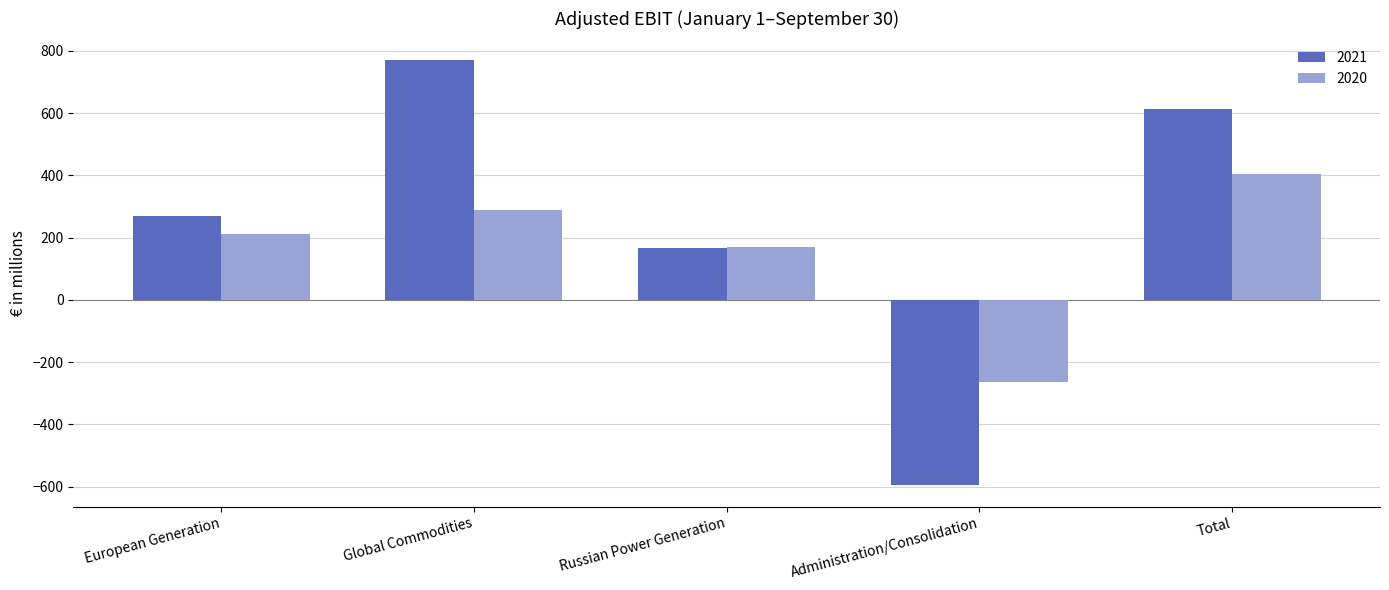

How many groups of bars are there?

5